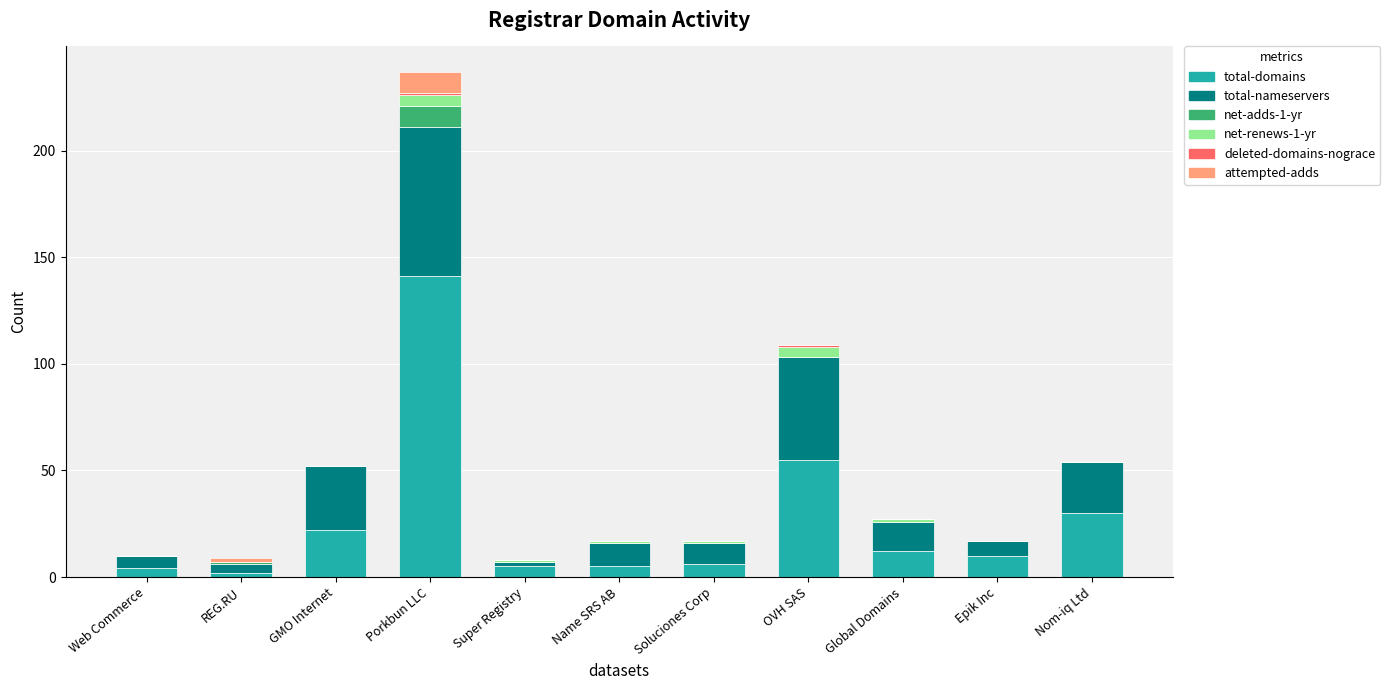

What is the highest value of the total-domains series?

141